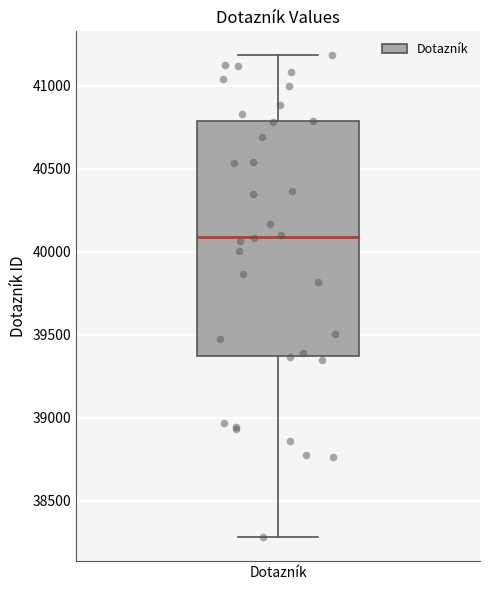

Transcribe this box plot: give where the median line is, the range the box spans, and where the two whiskers end, as read against the y-axis. The values are not printed on the chart, so give them approximately, as read against the axis.

median 40100, box 39350 to 40800, whiskers 38300 to 41200